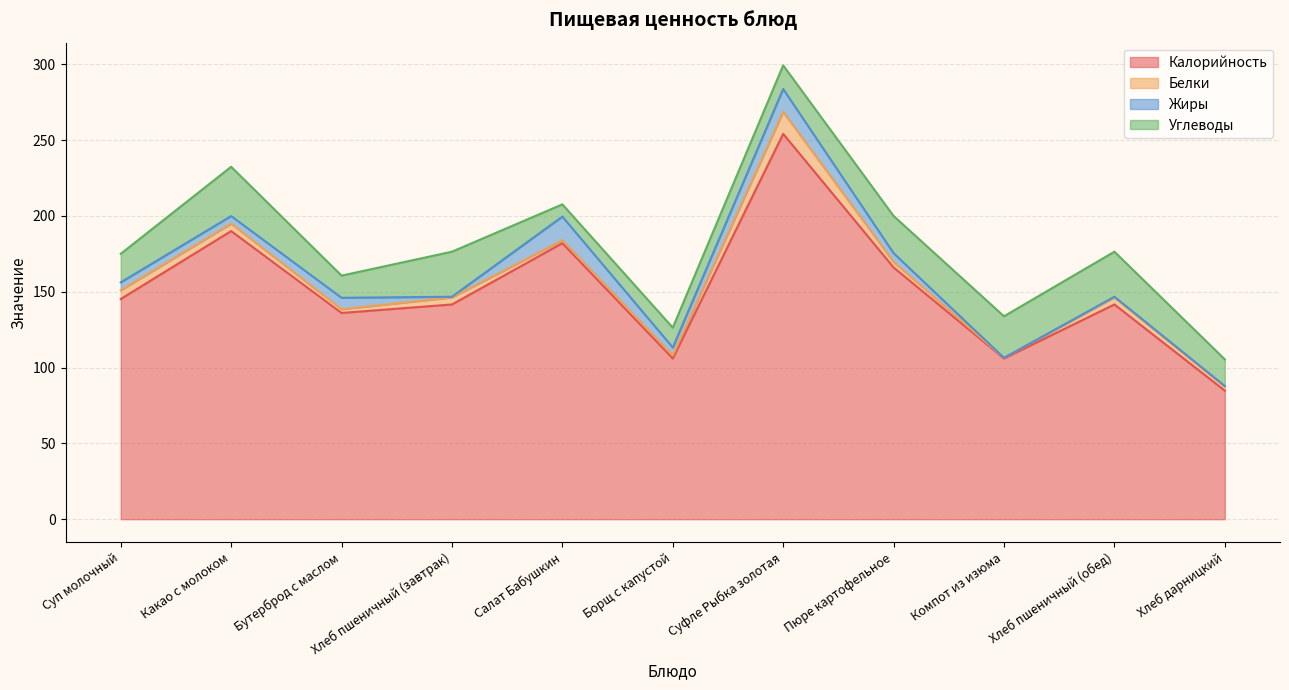

How many lines are shown in the chart?

4